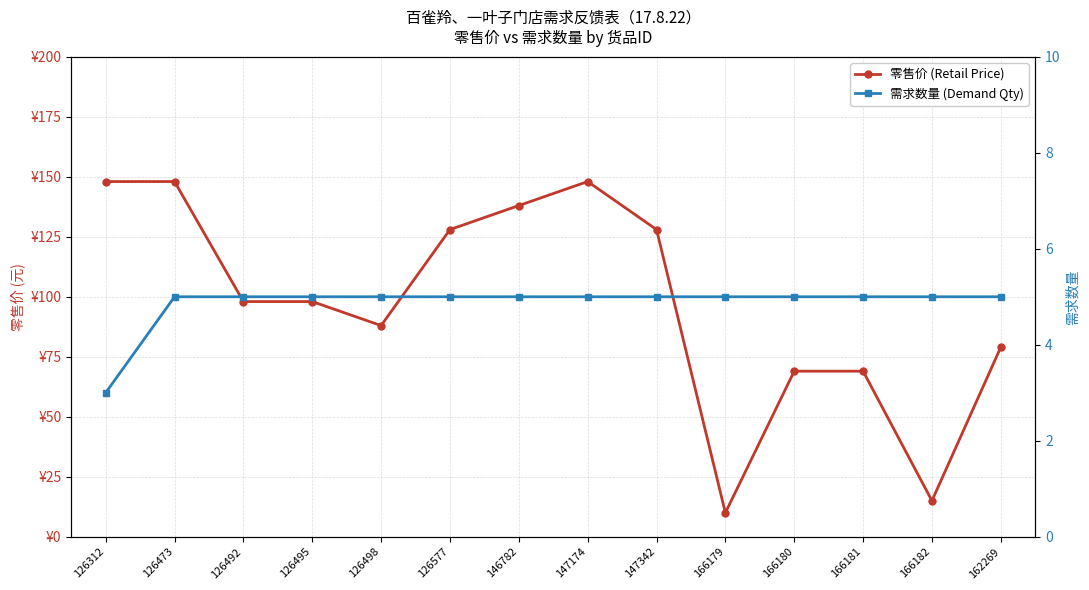

What are all the series names shown in the legend?

零售价 (Retail Price), 需求数量 (Demand Qty)